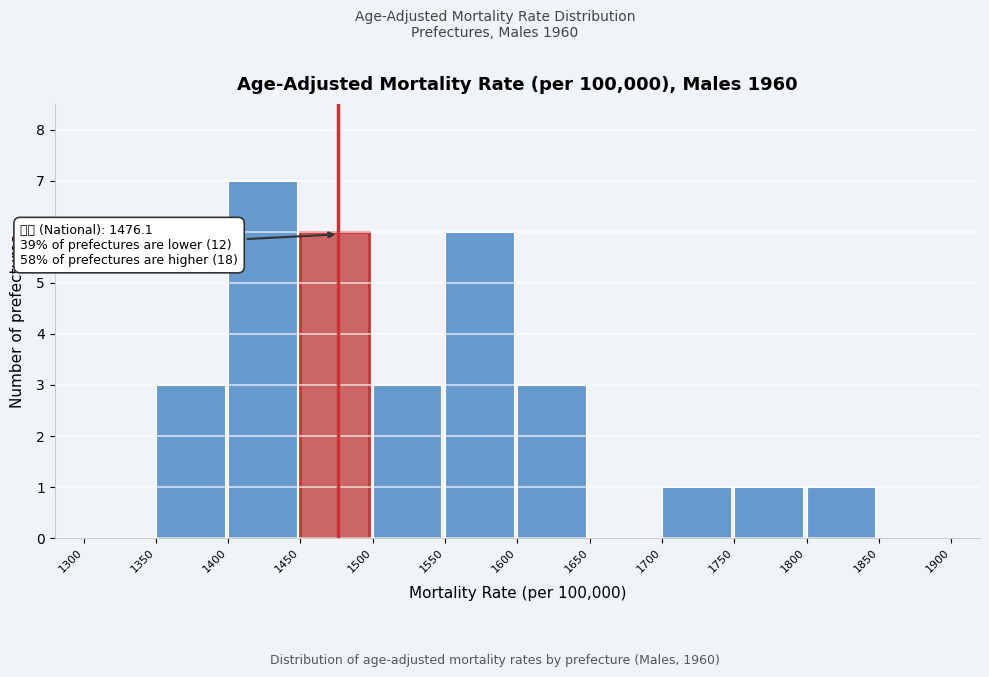

Which range on the x-axis has the tallest bar?

1400 to 1450